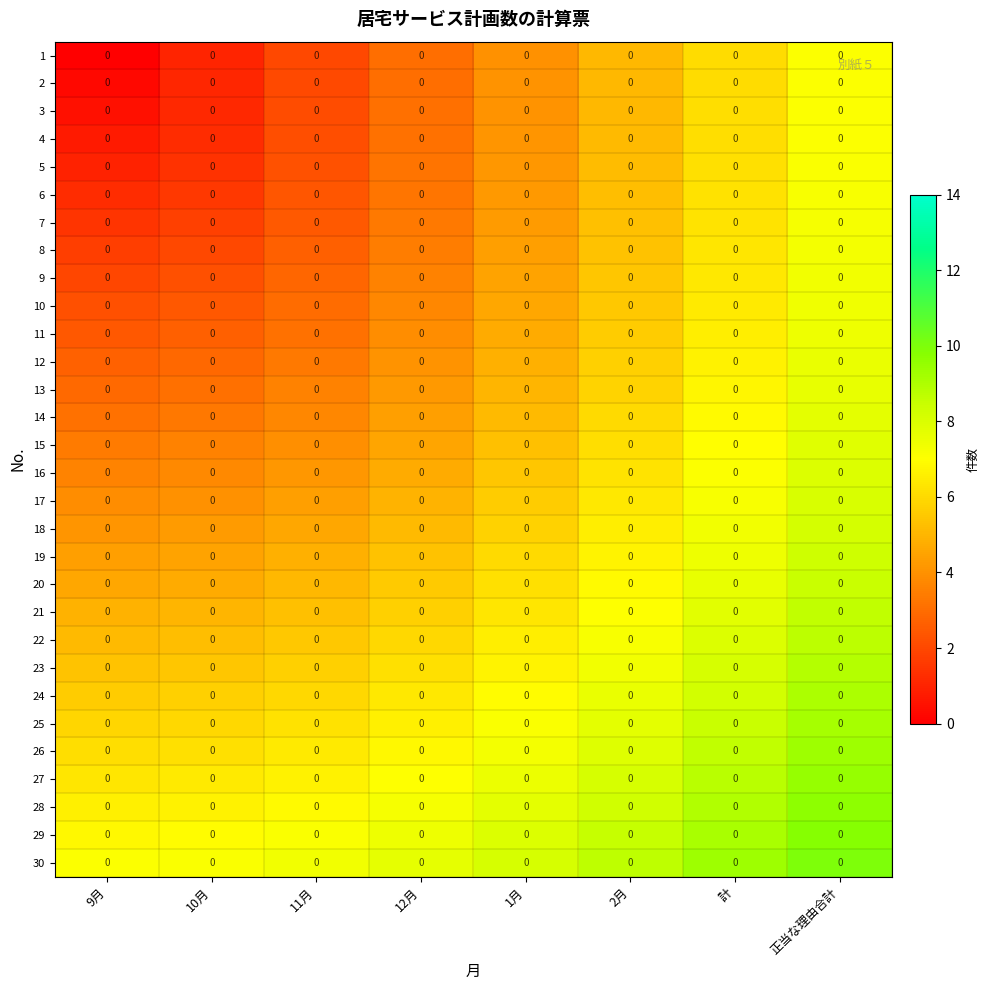

Rank the series by their maximum value, from highest to lowest.

30, 29, 28, 27, 26, 25, 24, 23, 22, 21, 20, 19, 18, 17, 16, 15, 14, 13, 12, 11, 10, 9, 8, 7, 6, 5, 4, 3, 2, 1